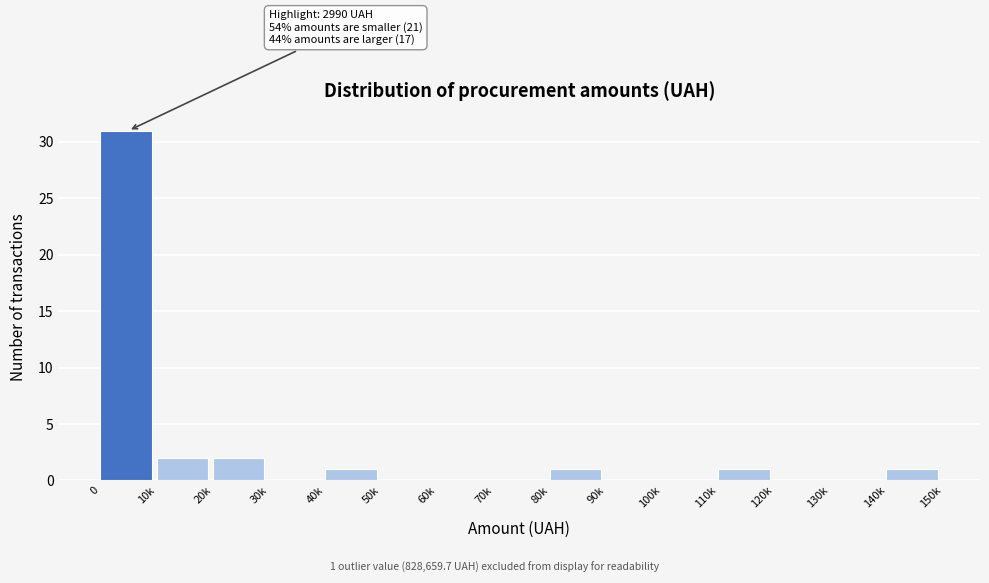

Reading right to left, transcribe all the data shown in this chart.

140k=1	130k=0	120k=0	110k=1	100k=0	90k=0	80k=1	70k=0	60k=0	50k=0	40k=1	30k=0	20k=2	10k=2	0=31